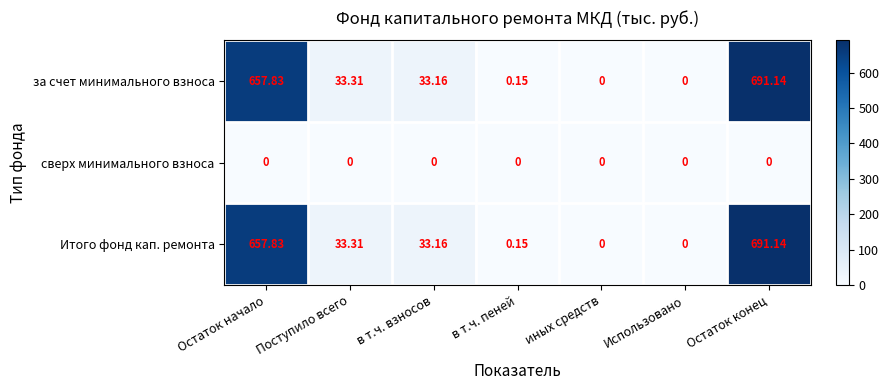

At which category does the chart reach its peak across all series?

Остаток конец